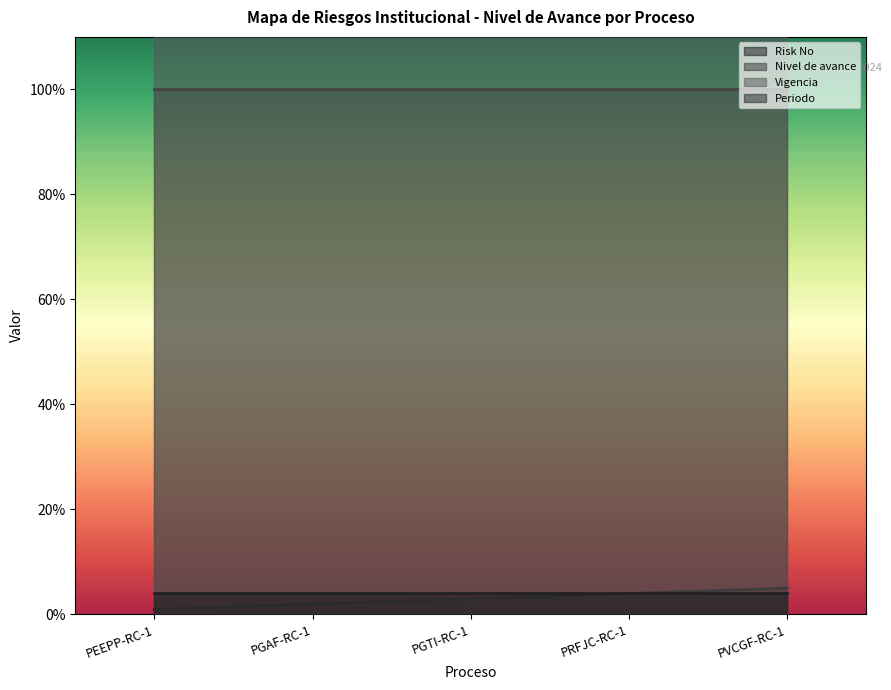

How many Risk No values are between 2 and 4?

3